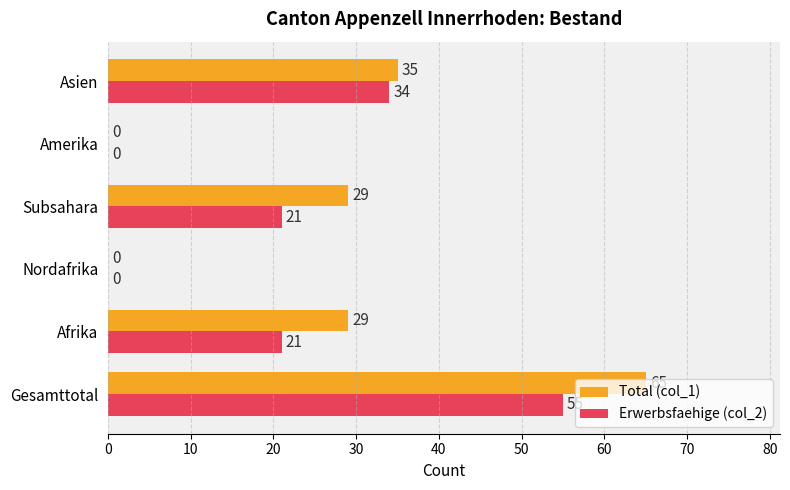

What is the sum of all Total (col_1) values?

158